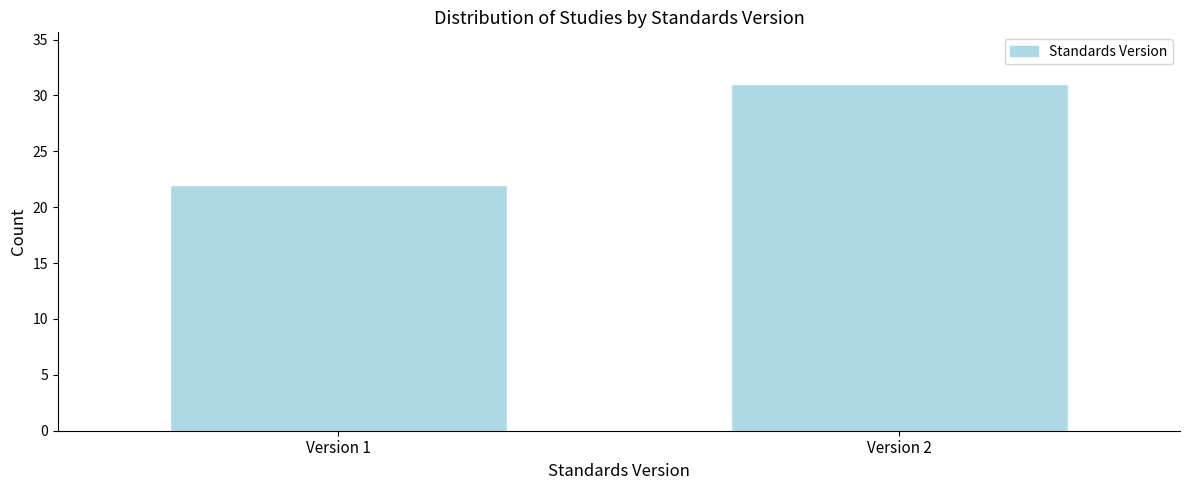

Reading left to right, extract all data points from this chart.

Version 1=22	Version 2=31